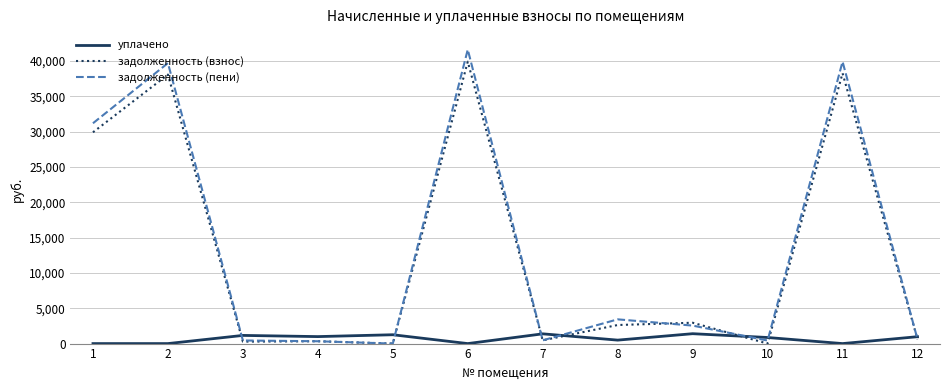

The value of задолженность (пени) at 5 is -28995.7. True or false?

False